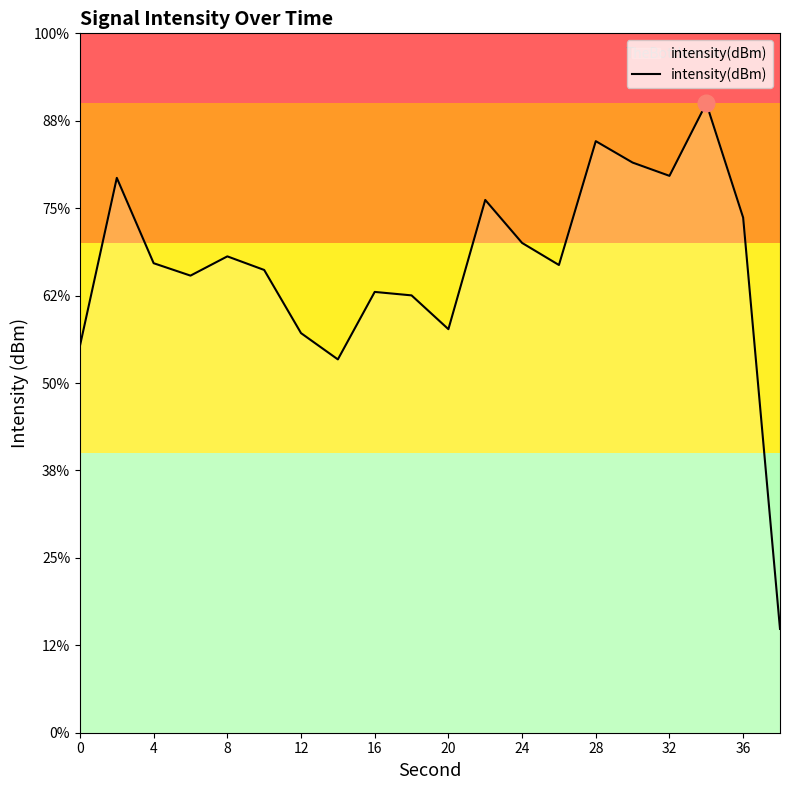

Does the chart have visible grid lines?

No